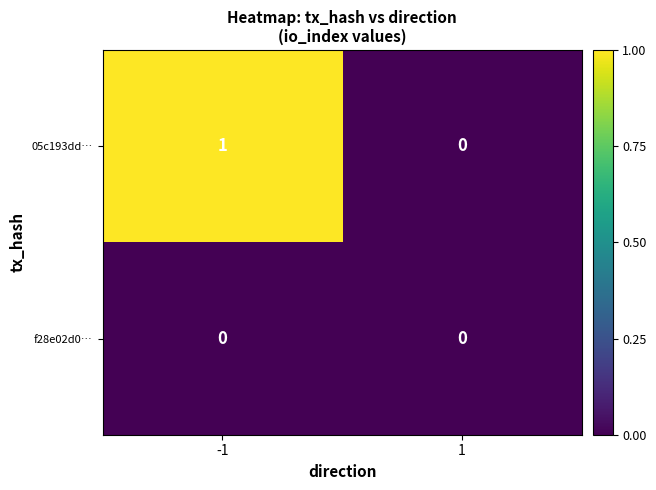

Which series has the largest total across all categories?

05c193dd…